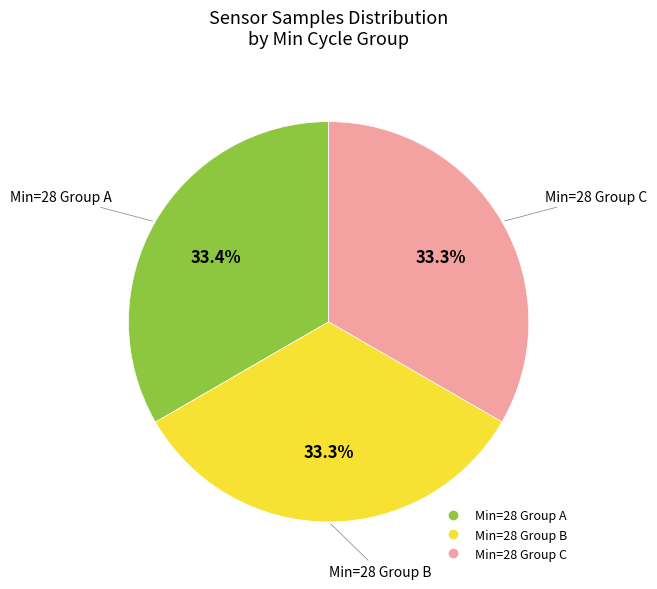

How many segments does this pie chart have?

3